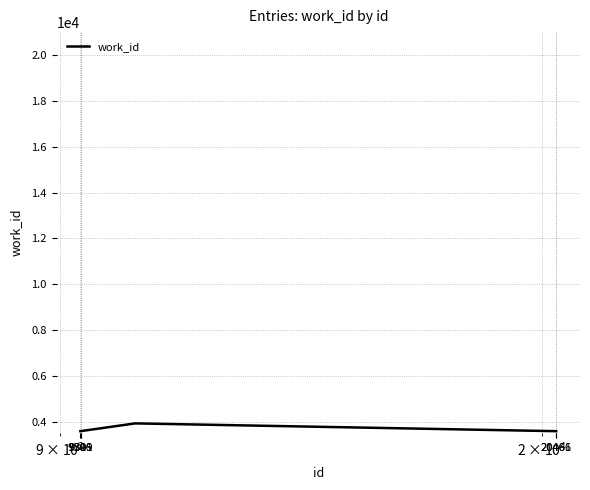

What is the greatest value displayed?

3931